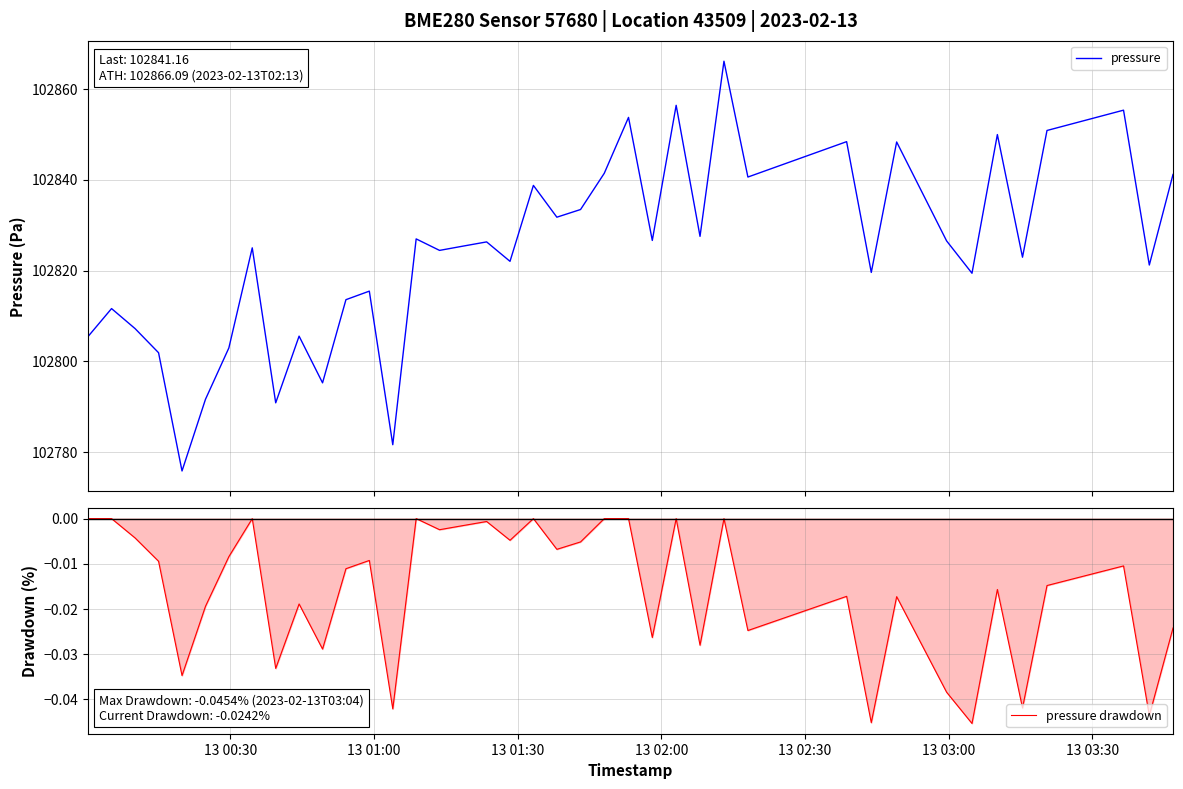

Which series changed the most between 10 and 15?

pressure